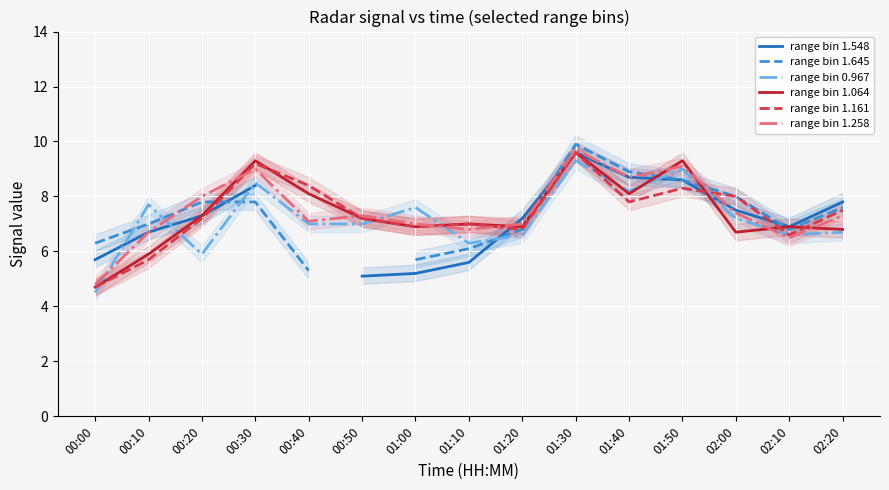

The range bin 1.645 series shows 3.2 at 01:20. True or false?

False